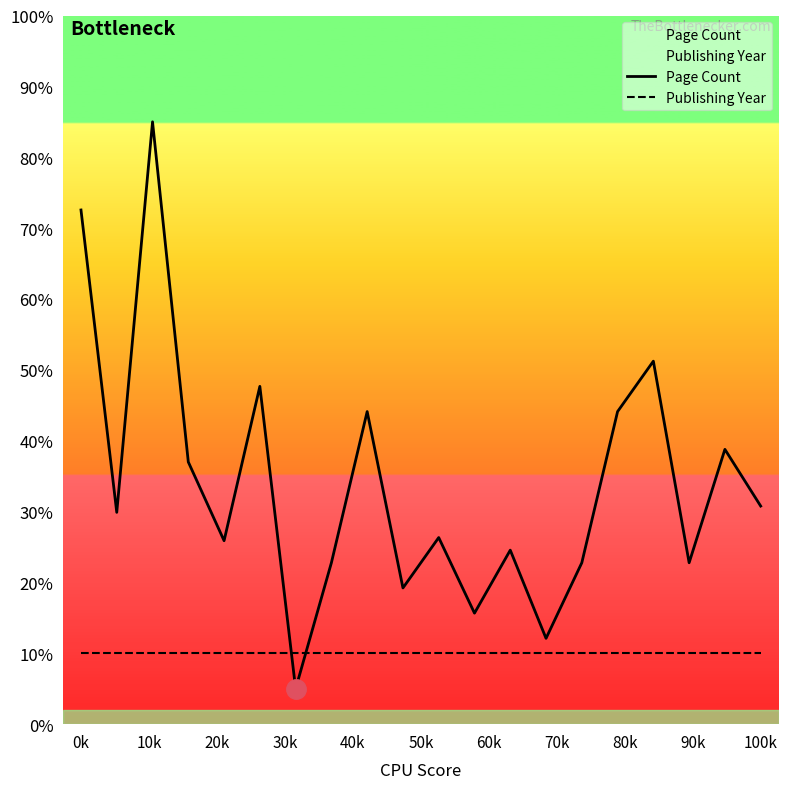

Where is Publishing Year nearest to the value 10?

0k